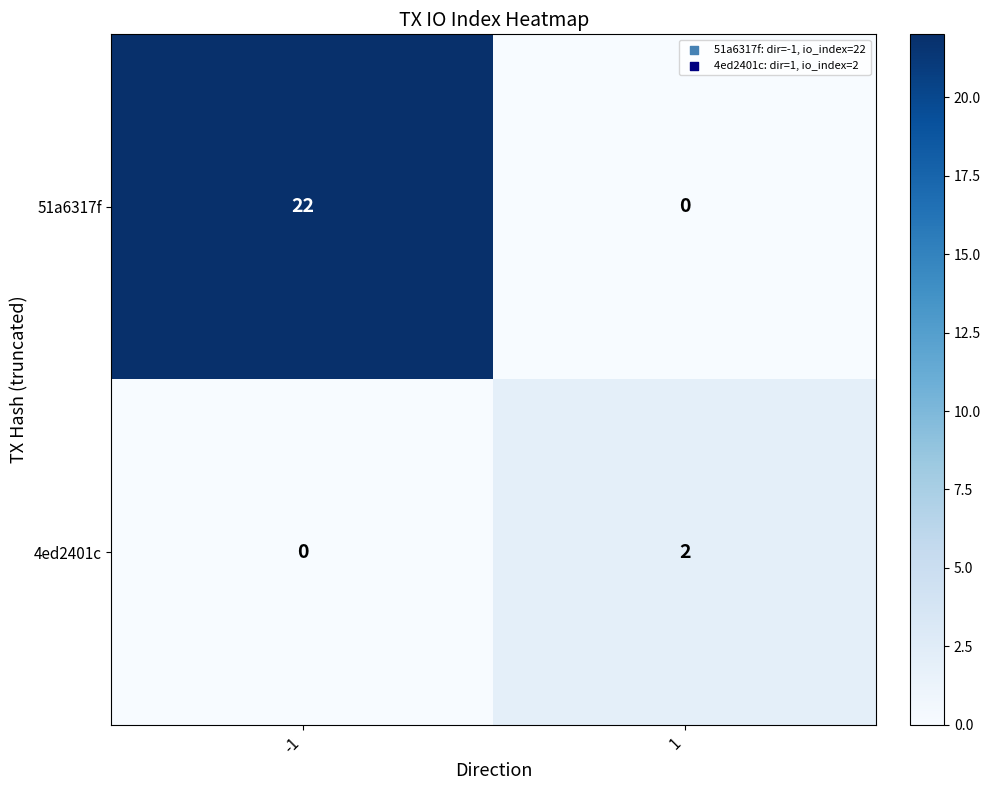

What is the sum of all 51a6317f values?

22